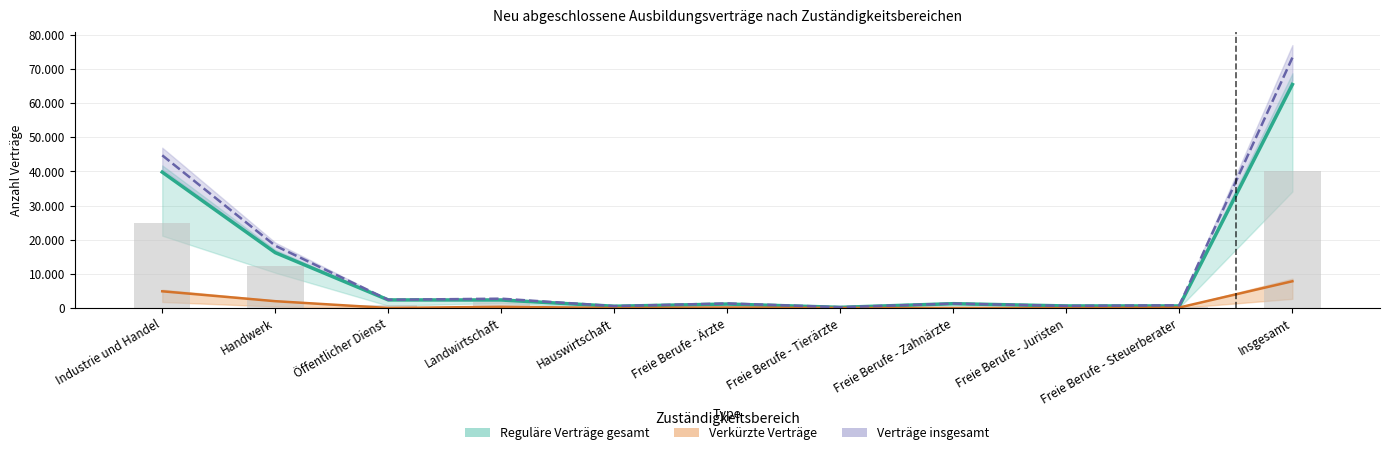

Where is Verkürzte Verträge (m+w) nearest to the value 3936?

Industrie und Handel